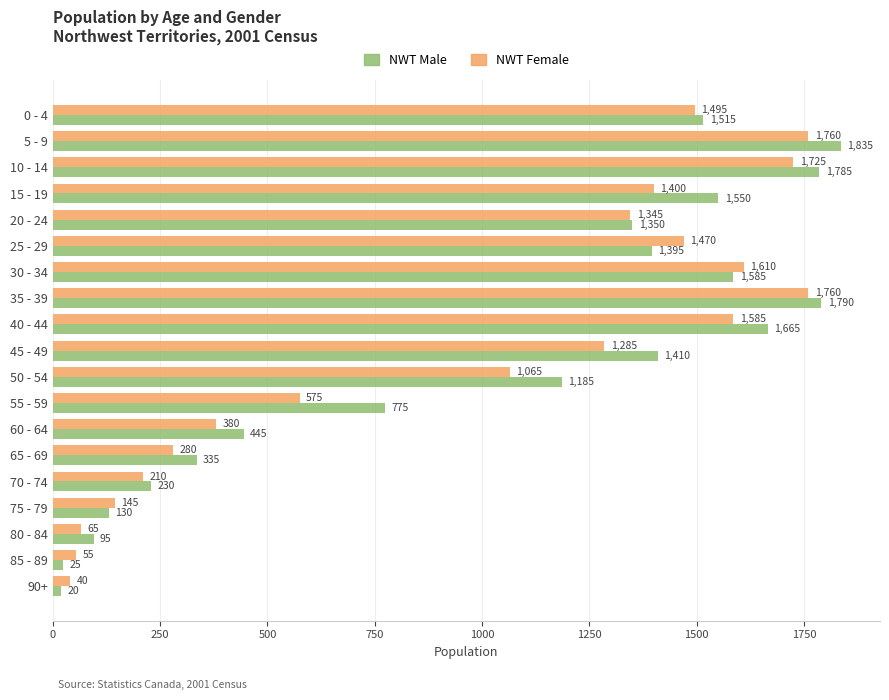

Rank the categories by NWT Male value from lowest to highest.

90+, 85 - 89, 80 - 84, 75 - 79, 70 - 74, 65 - 69, 60 - 64, 55 - 59, 50 - 54, 20 - 24, 25 - 29, 45 - 49, 0 - 4, 15 - 19, 30 - 34, 40 - 44, 10 - 14, 35 - 39, 5 - 9